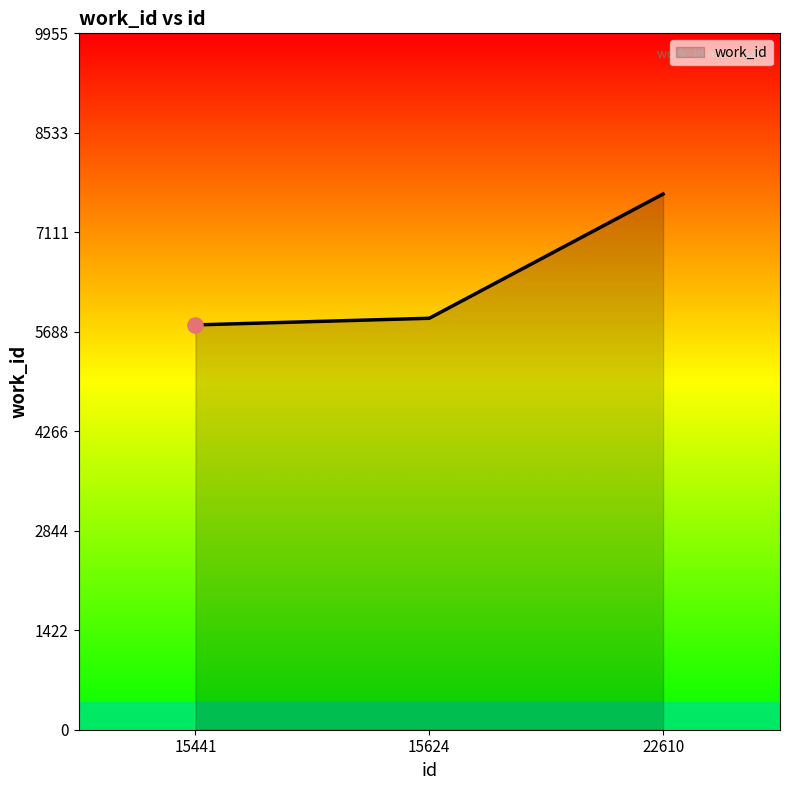

What is the change in value from 15441 to 22610?

+1871